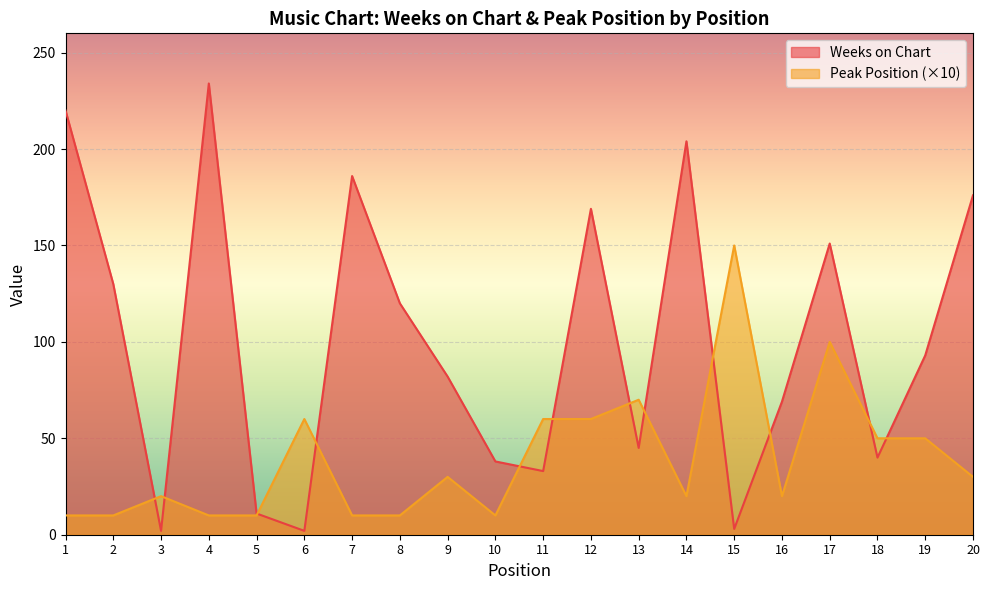

What is the highest value of the Peak Position series?

150